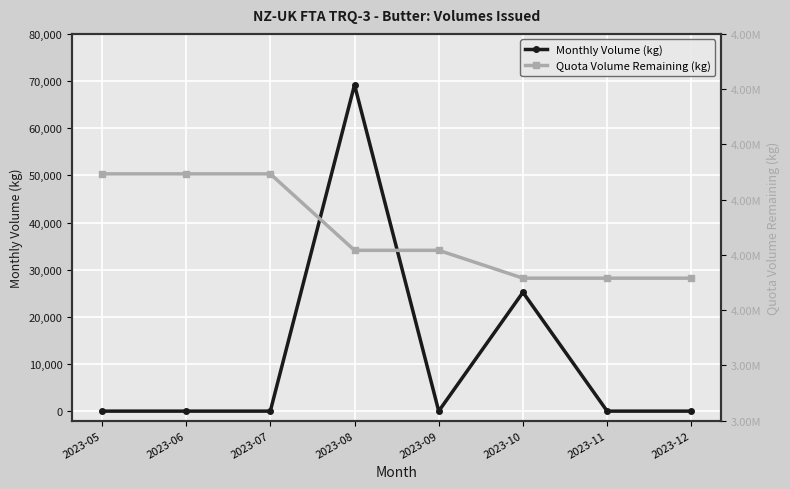

What are all the series names shown in the legend?

Monthly Volume (kg), Quota Volume Remaining (kg)